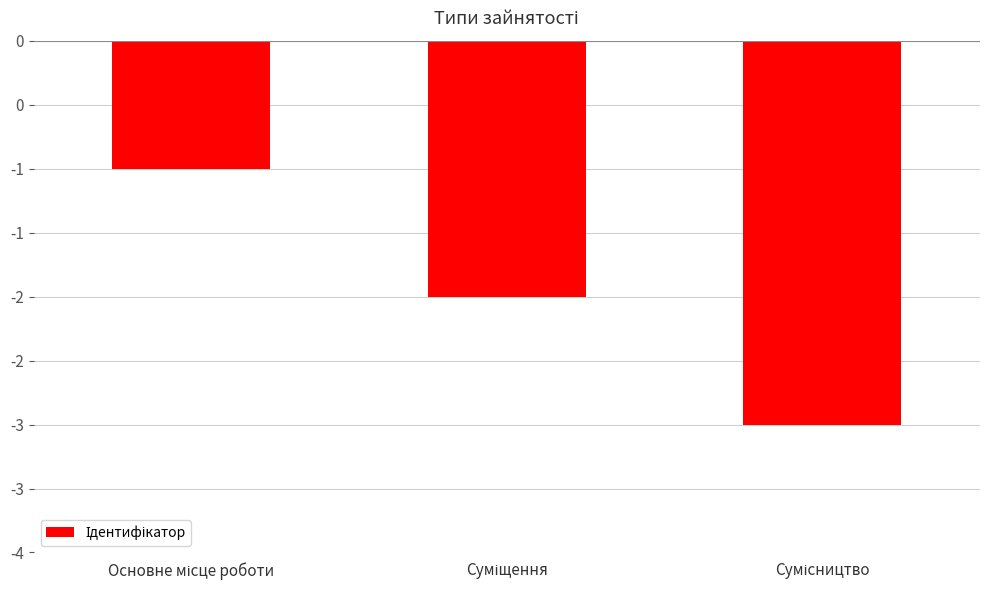

Count the values in the range -3 to -1.

3